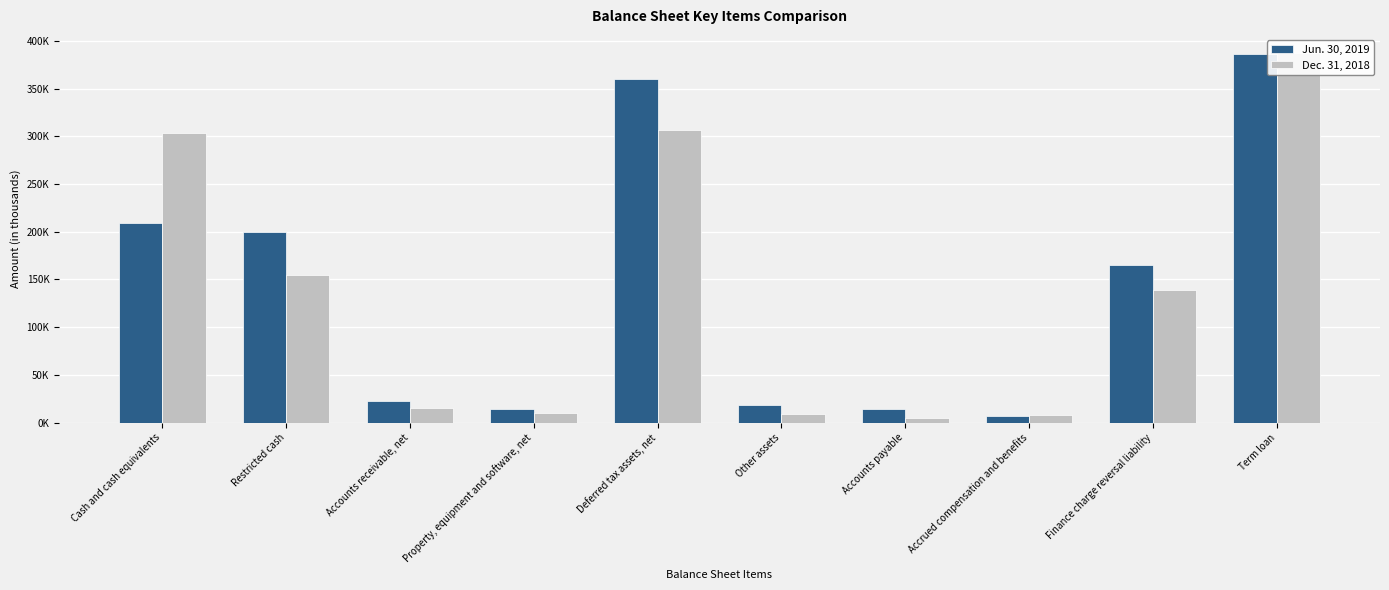

What position from the right is Other assets?

5